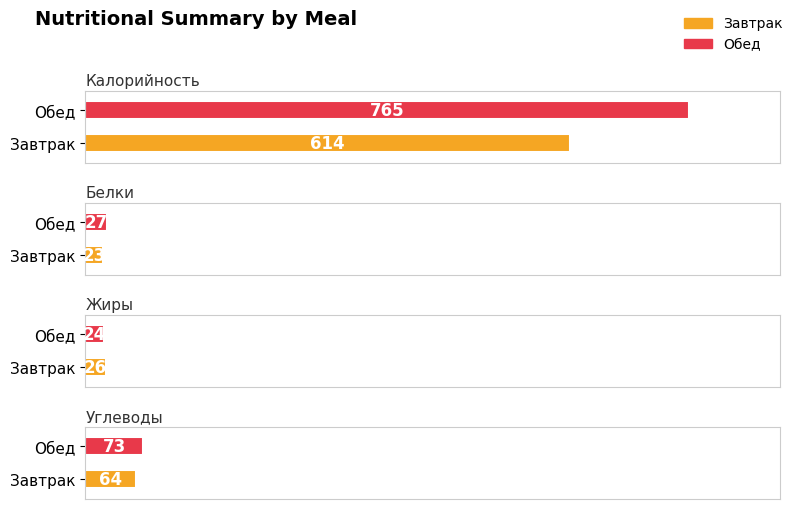

Are the bars horizontal?

Yes